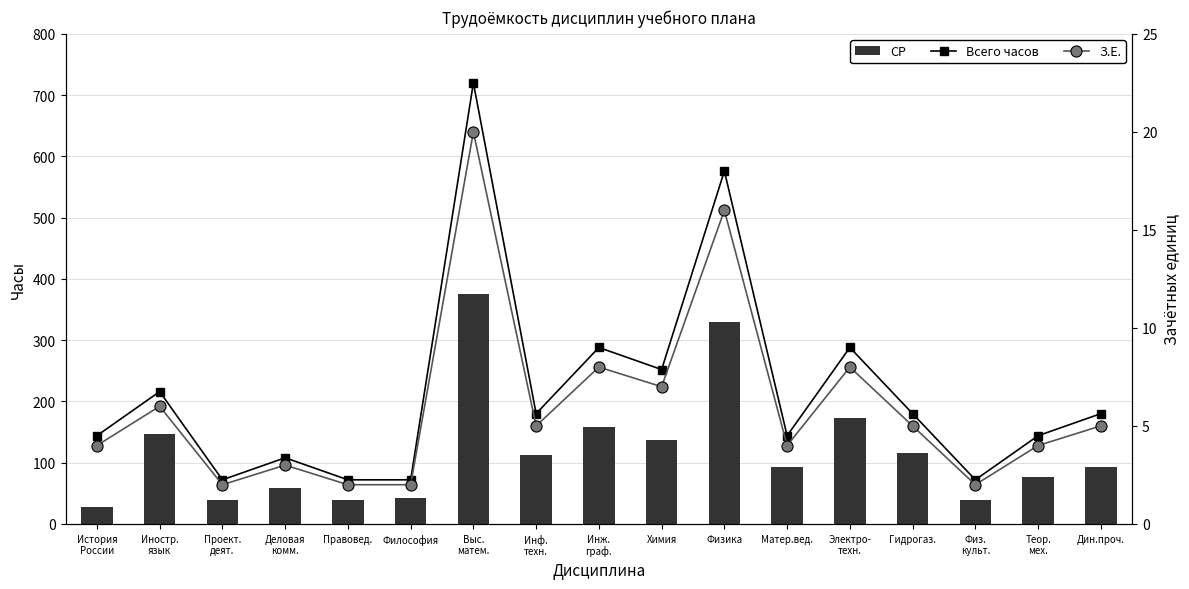

True or false: СР has a value of 43 at Философия.

True